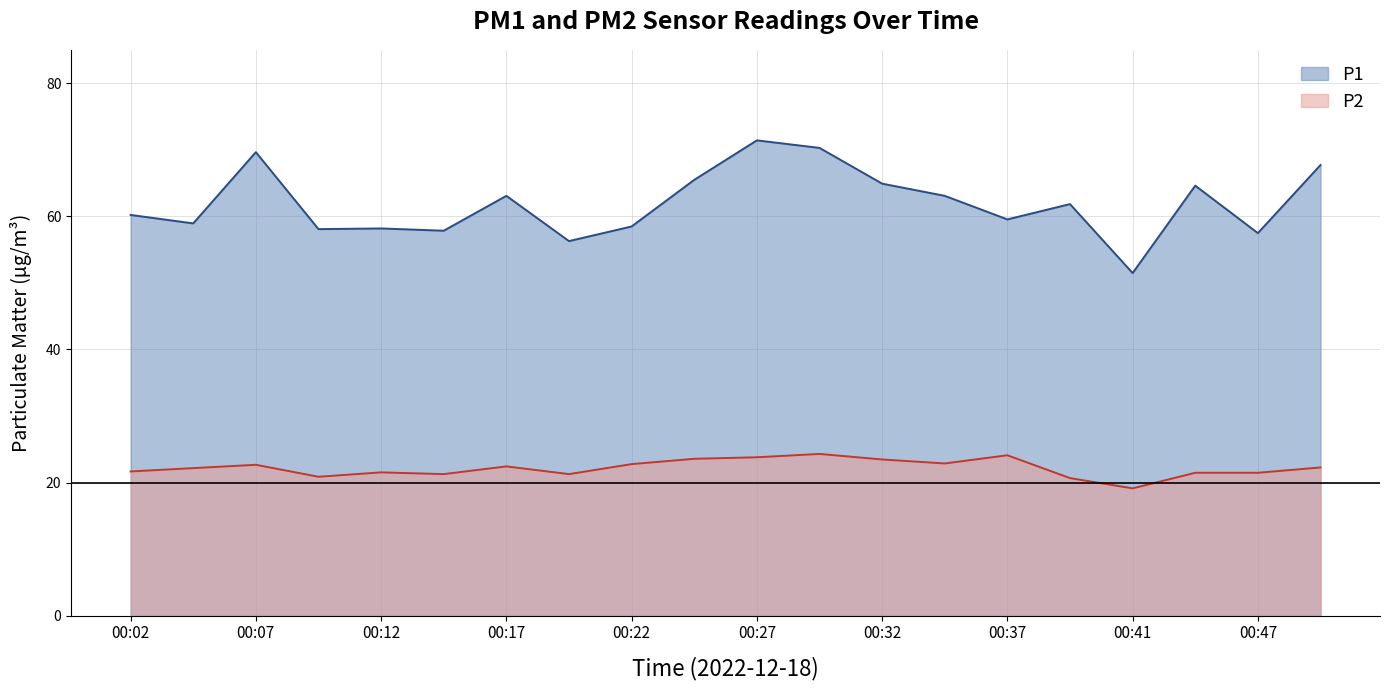

Which has a higher value, 00:37 or 00:39?

00:39